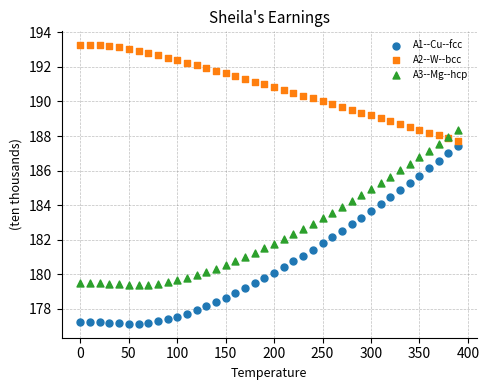

Which series reaches the maximum Y coordinate?

A2--W--bcc